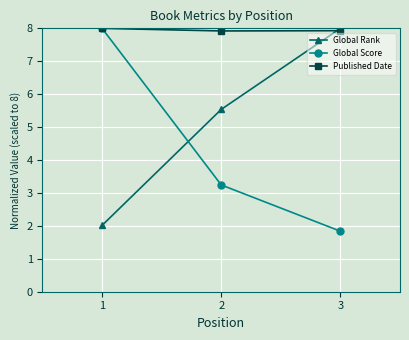

What is the value of the Global Score point at the 1st from the left?

8.0